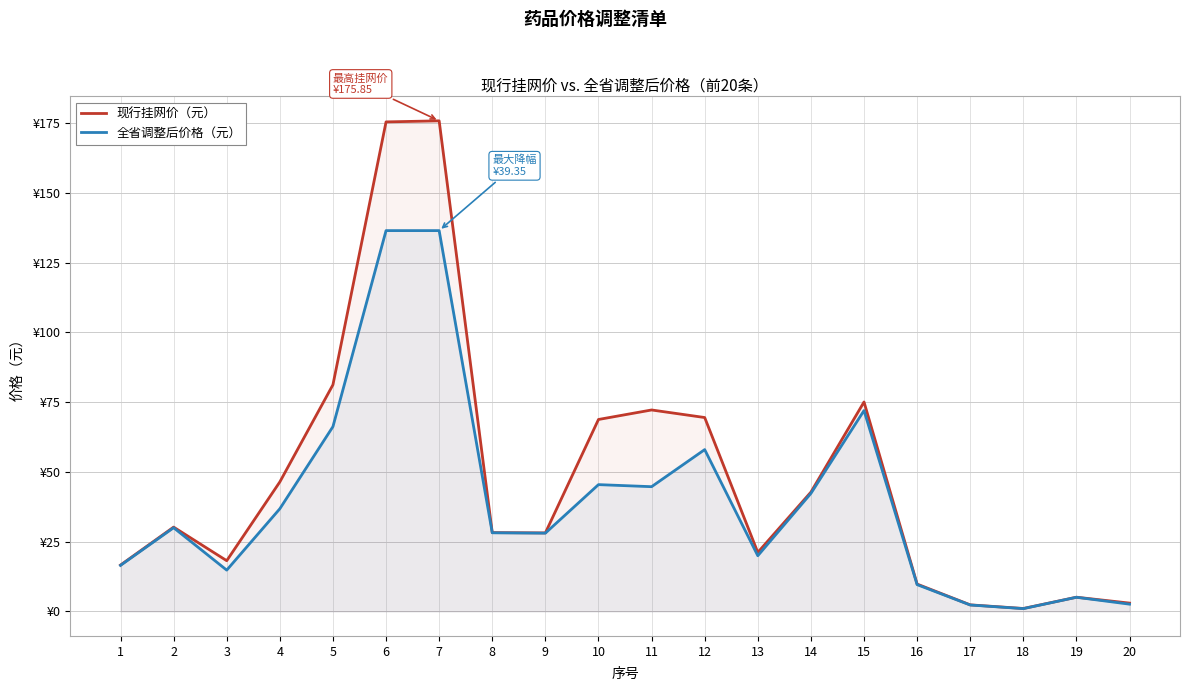

How many lines are shown in the chart?

2